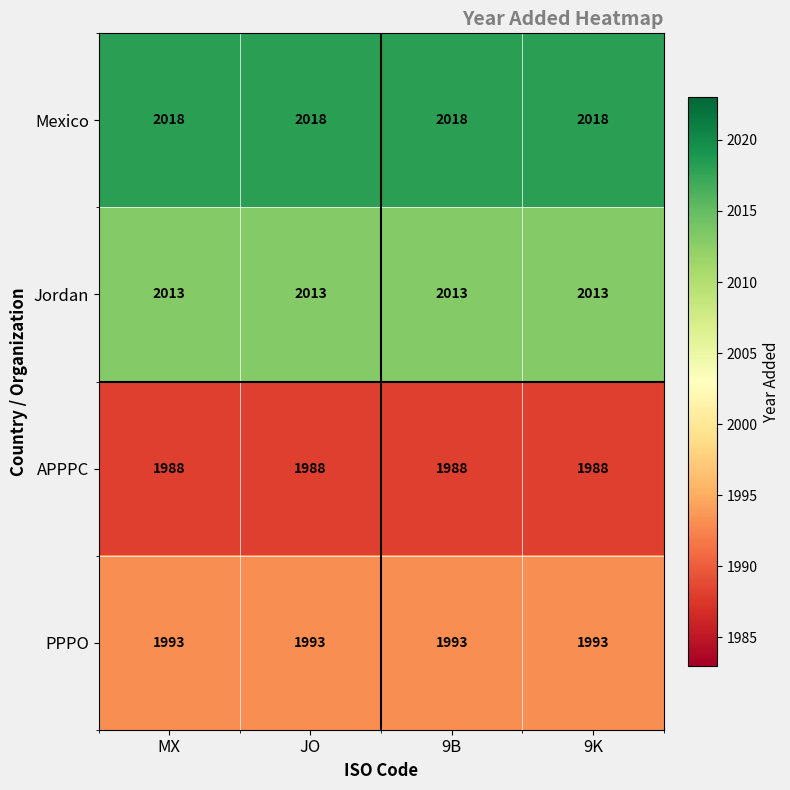

How many distinct data groups are displayed?

4